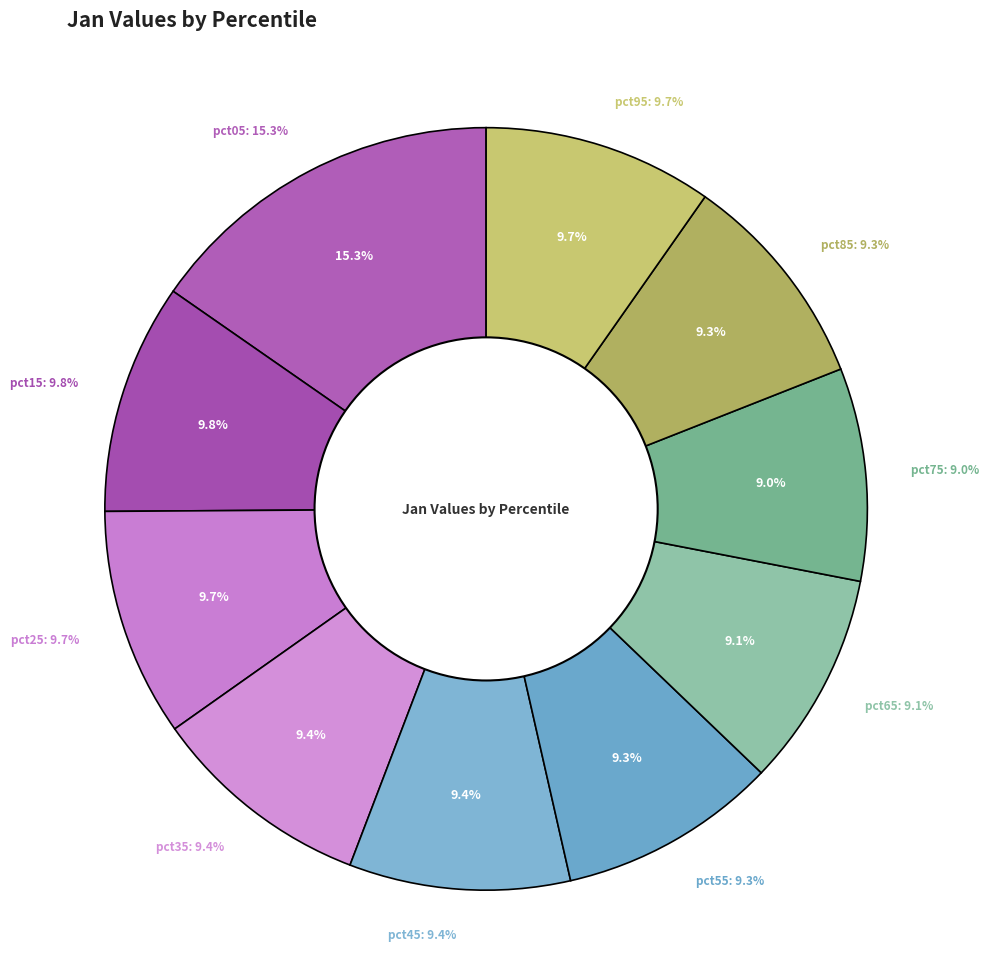

To the nearest percent, what is the combined percentage of pct65 and pct95?

19%